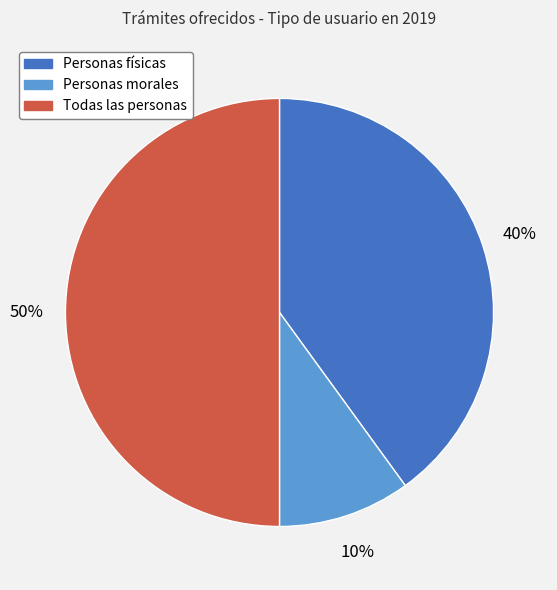

To the nearest percent, what is the average slice percentage?

33%